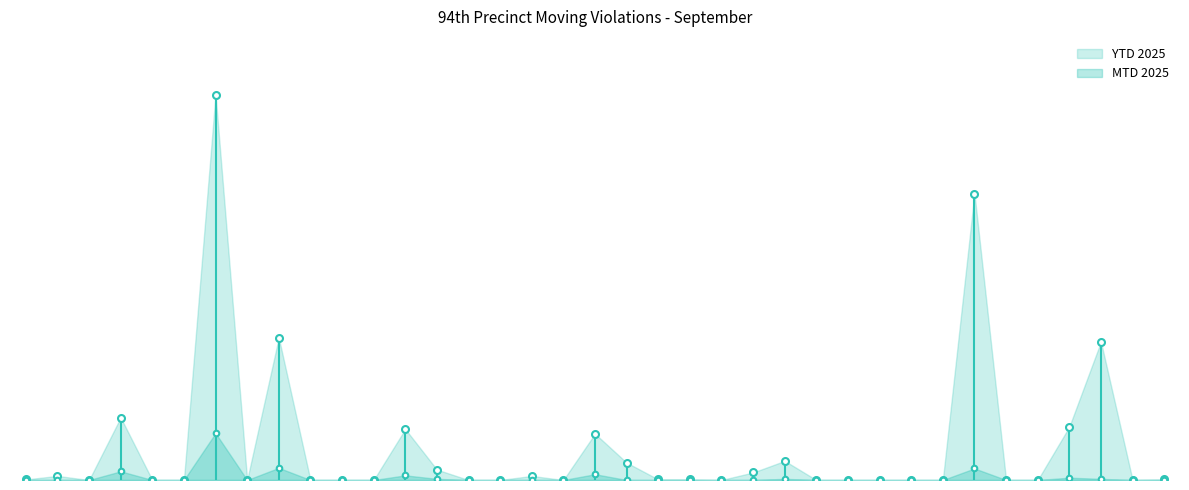

Which category has the highest value in the MTD 2025 series?

Disobey Traffic Control Device